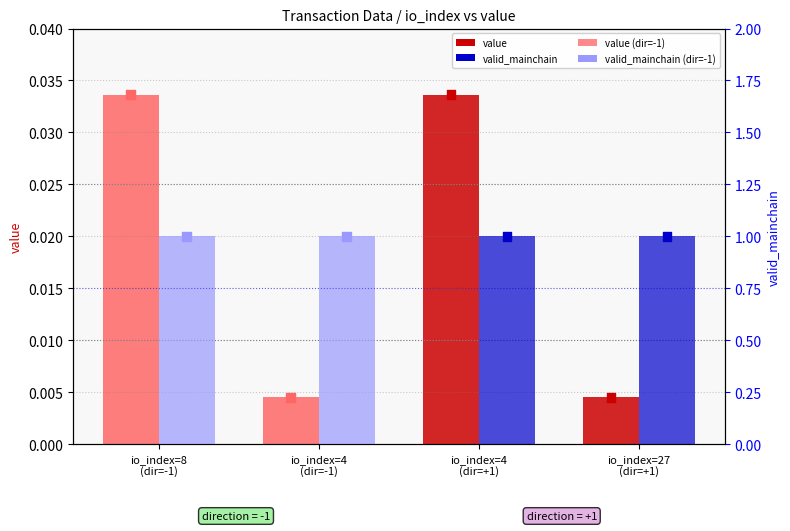

Which series has the largest Y range (max minus min)?

value